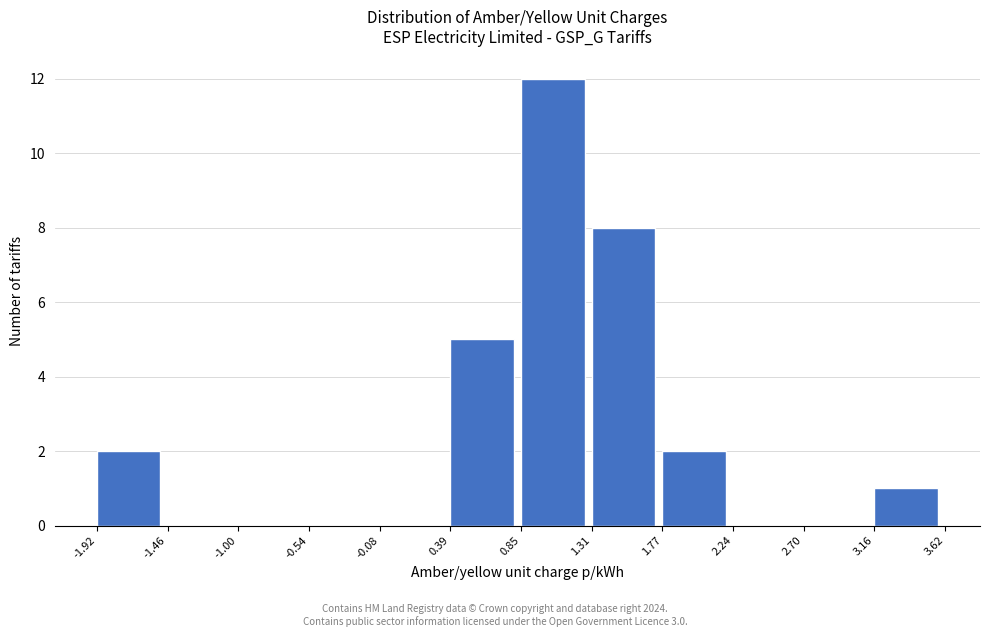

What is the height of the bar covering 1.77 to 2.24 on the x-axis? The values are not printed on the chart, so give them approximately, as read against the axis.

2